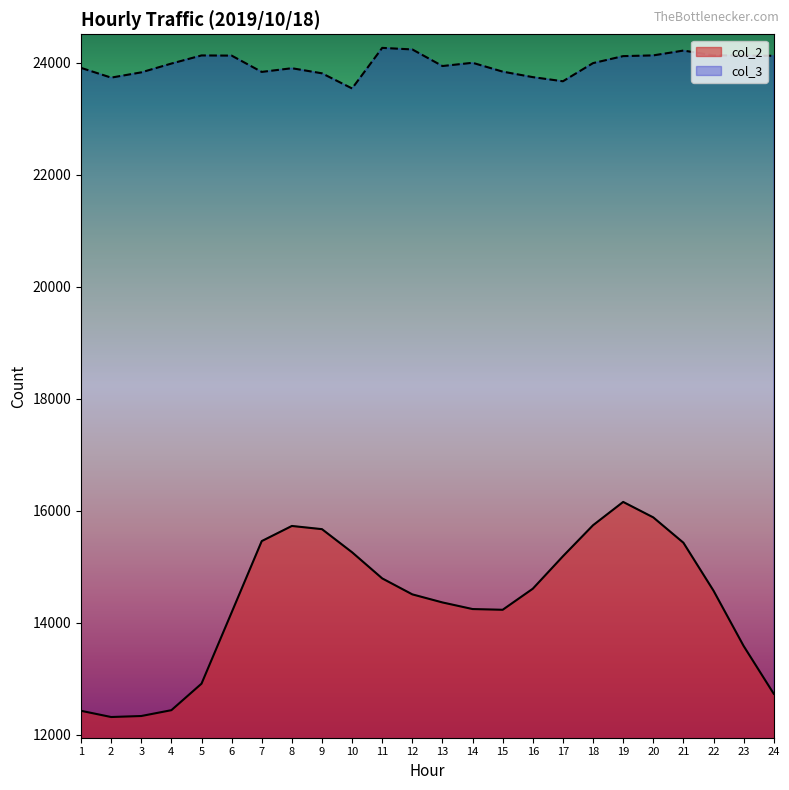

Is it true that col_3 equals 12150 at 20?

False